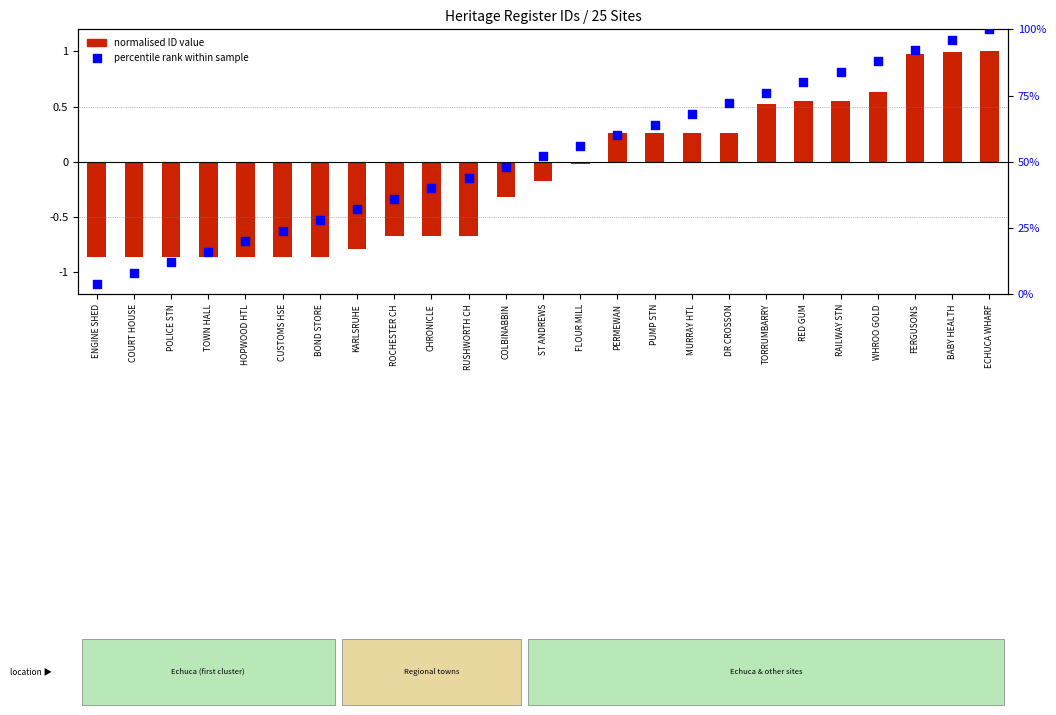

What is the total value across all series at ECHUCA WHARF?

101.0